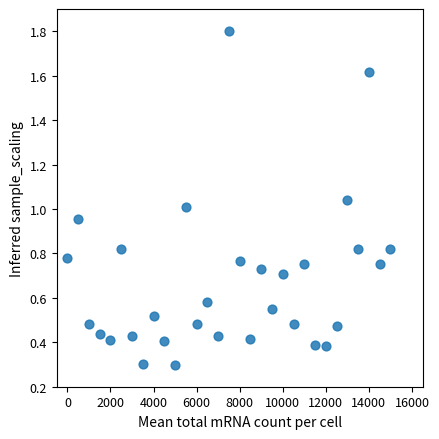

What is the range of Y values (max minus min)?

1.5